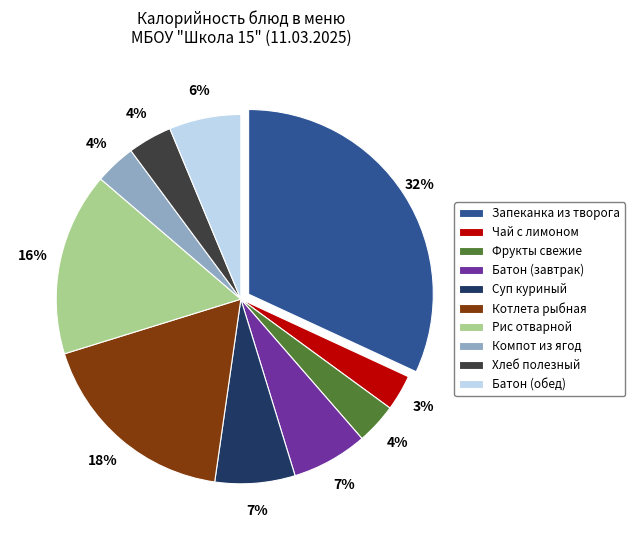

How many segments does this pie chart have?

10